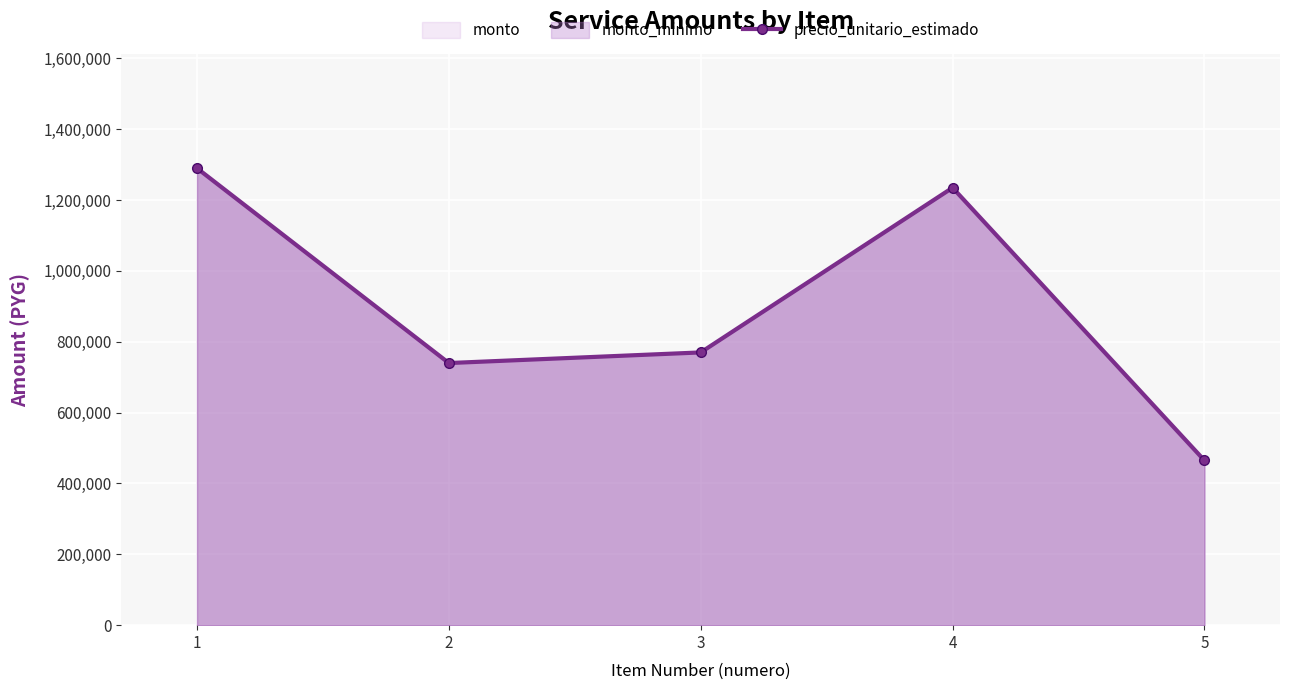

Is it true that the value at 1 is 686920?

False